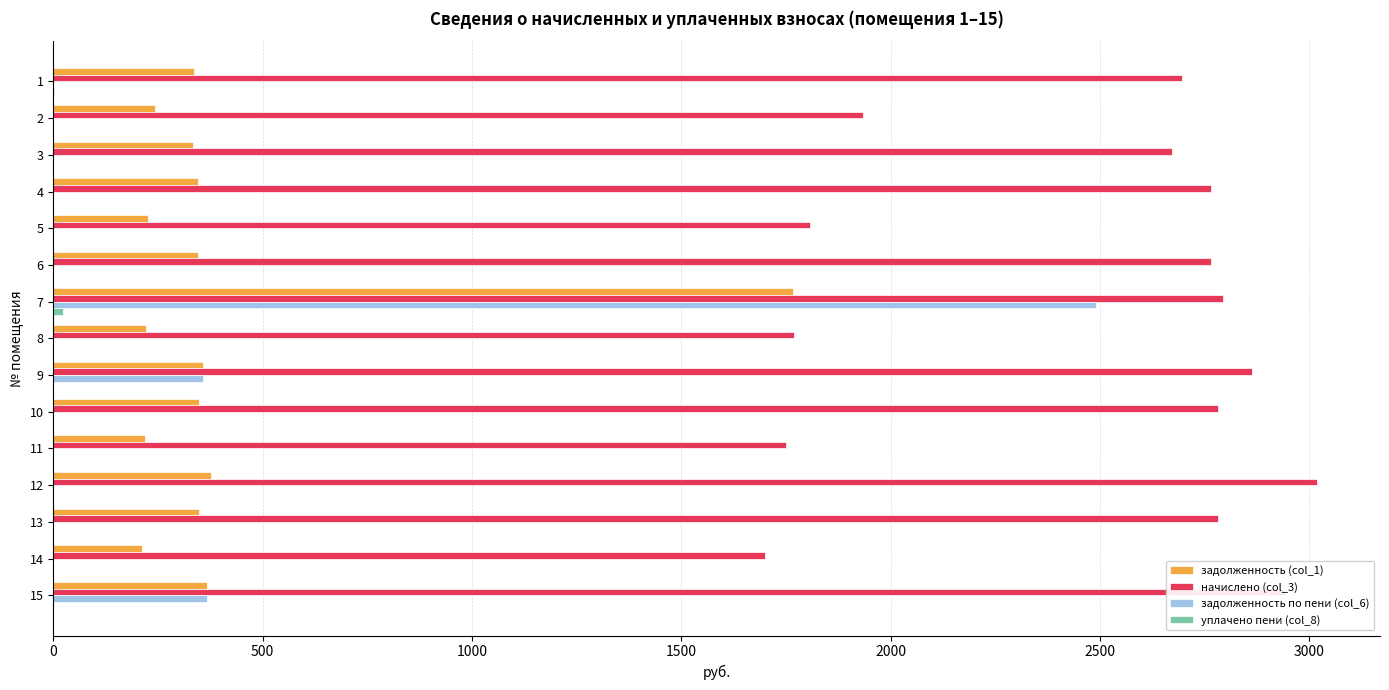

The value of задолженность (col_1) at 9 is 544.7. True or false?

False